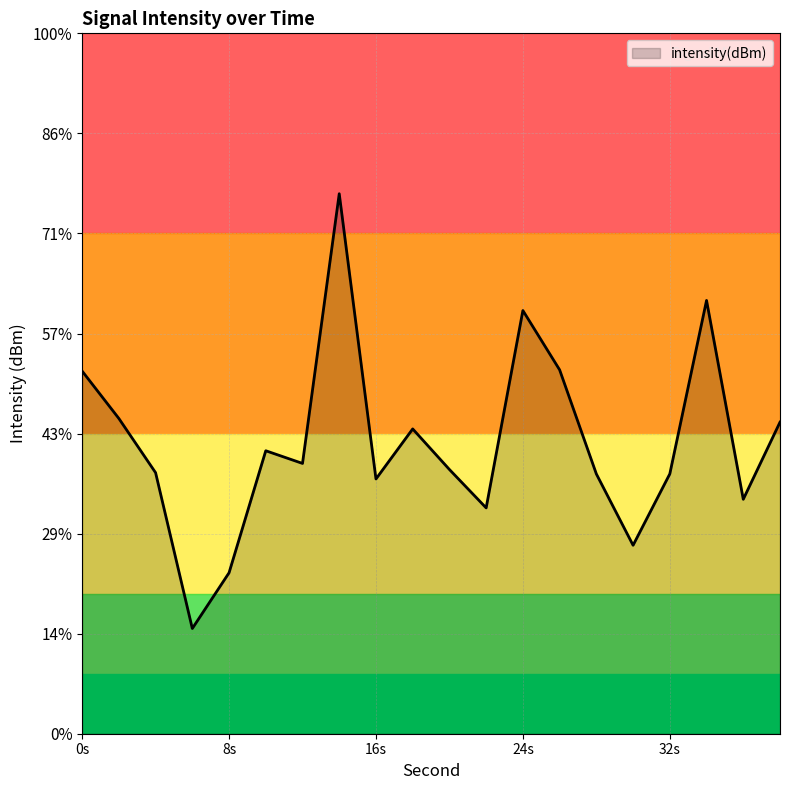

True or false: the data shows -91.8 at 30.

False